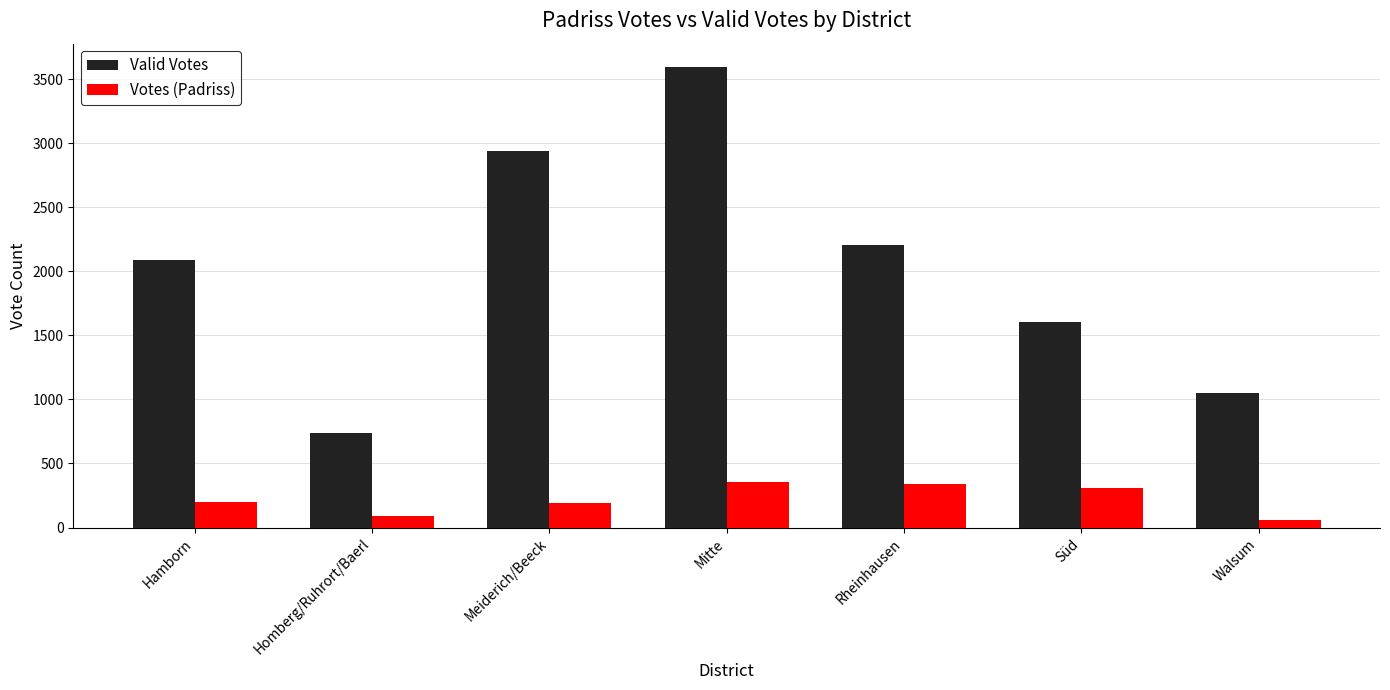

What is the approximate value of Valid Votes at Walsum, to the nearest 10?

1050